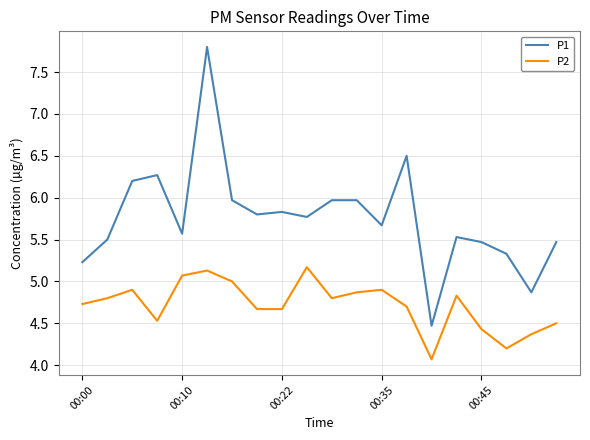

What is the difference between the second highest and minimum values in the P2 series?

1.1